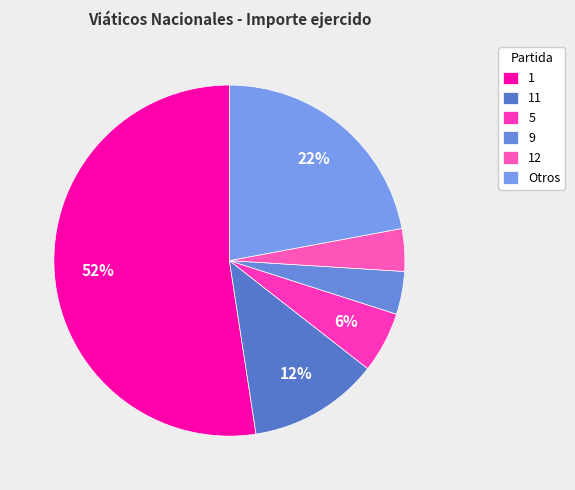

Which has a higher value, 1 or 9?

1